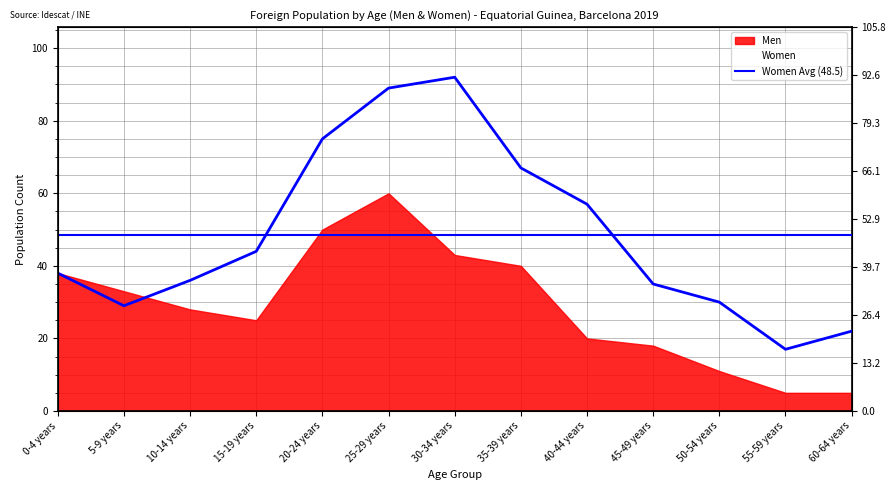

Where is the first local maximum?

30-34 years